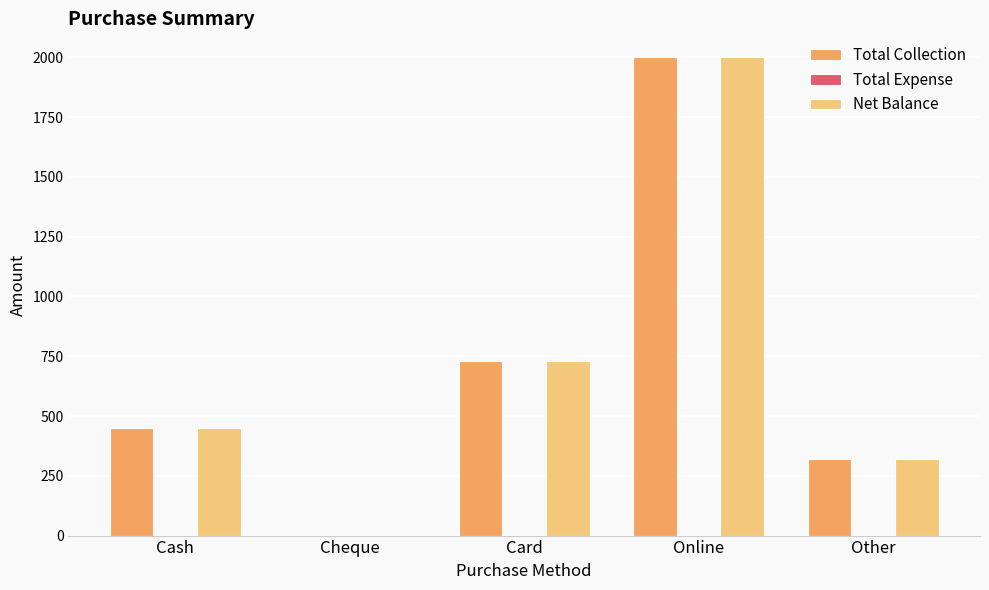

Reading right to left, extract all data points from this chart.

Total Collection: Other=320	Online=2000	Card=730	Cheque=0	Cash=450
Net Balance: Other=320	Online=2000	Card=730	Cheque=0	Cash=450